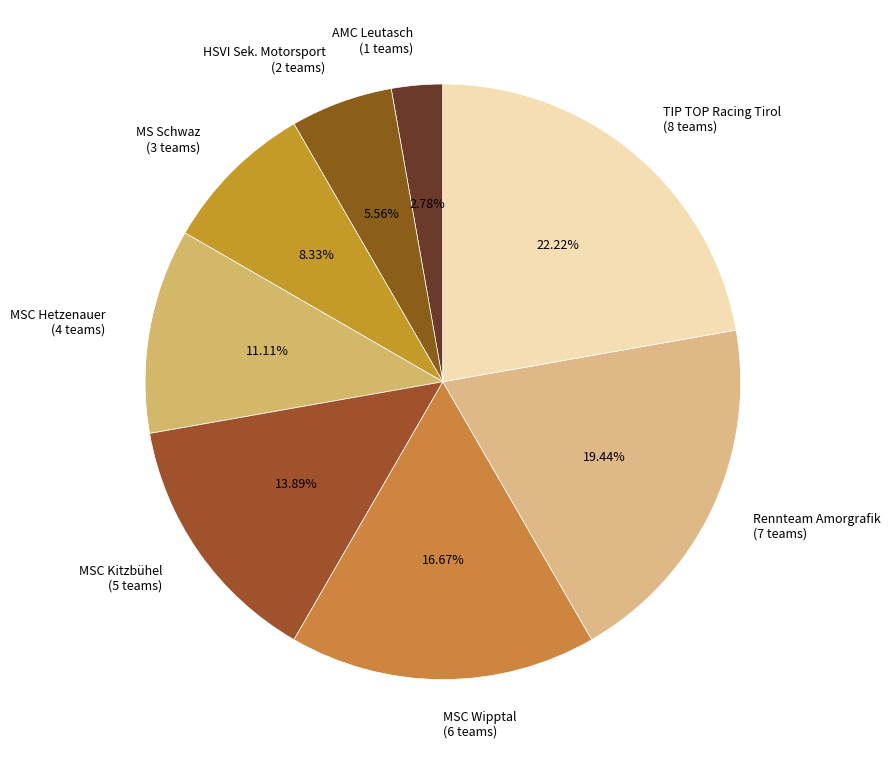

What is the smallest slice in the pie chart?

AMC Leutasch